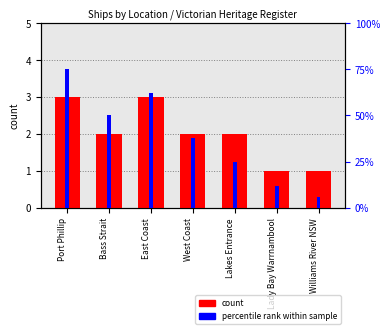

True or false: count has a value of 1 at Williams River NSW.

True